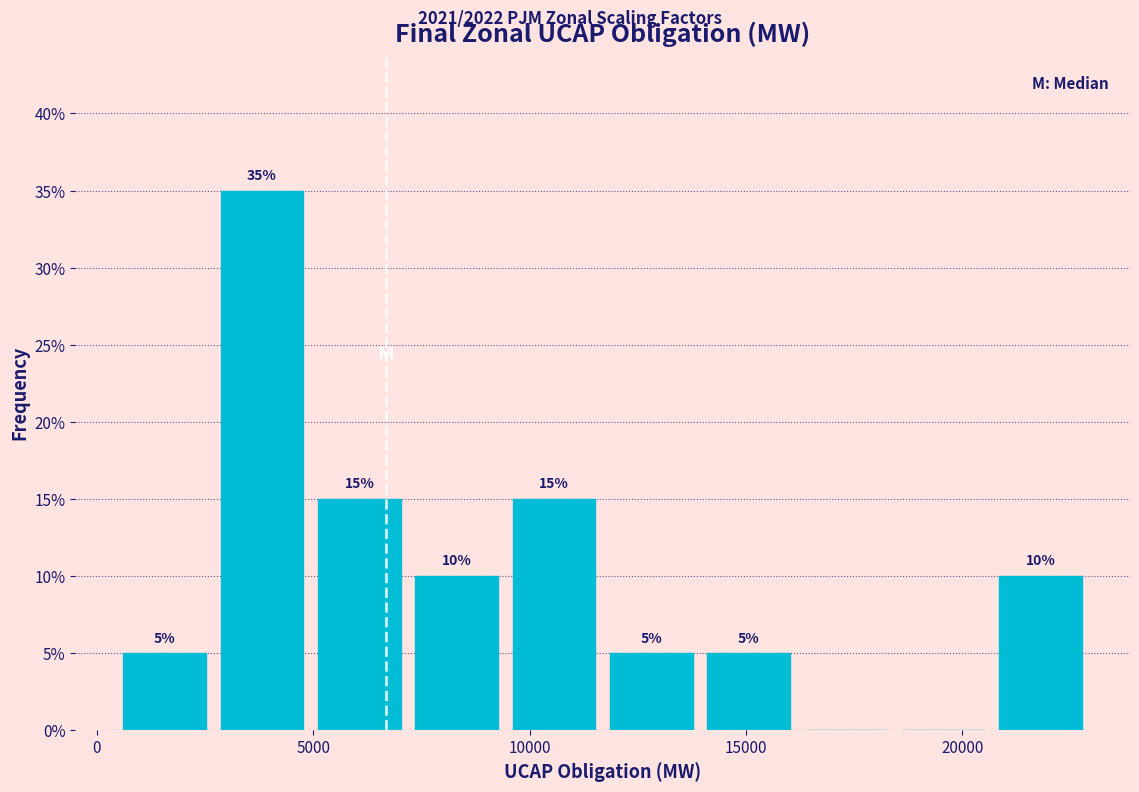

Which range on the x-axis has the tallest bar?

2500 to 5000